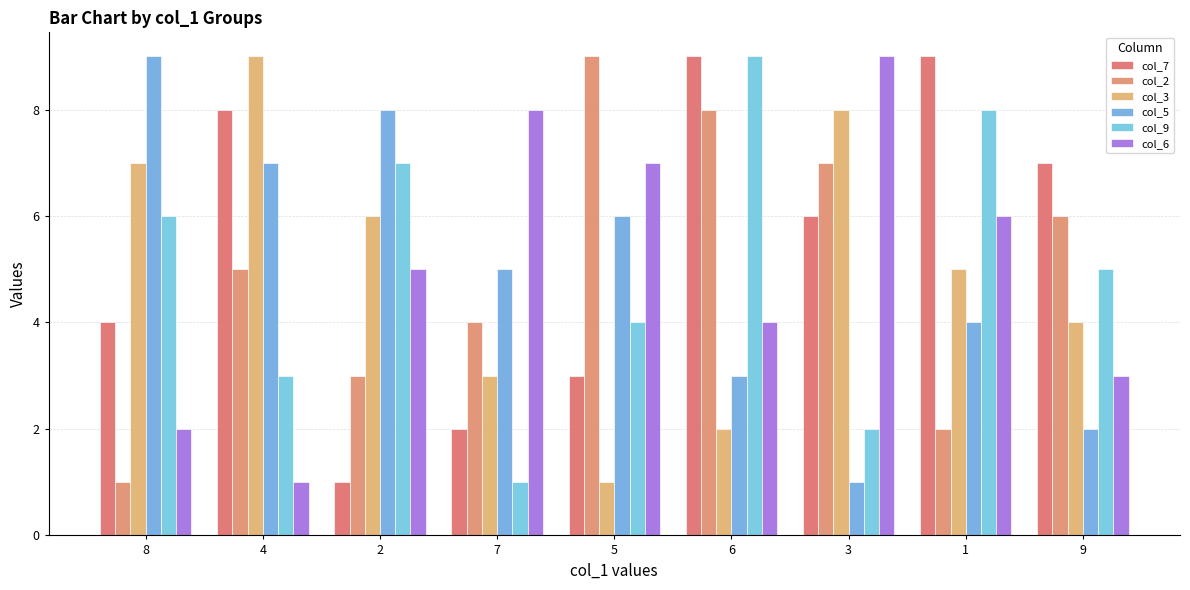

What is the value of the col_5 bar at the 4th from the left?

5